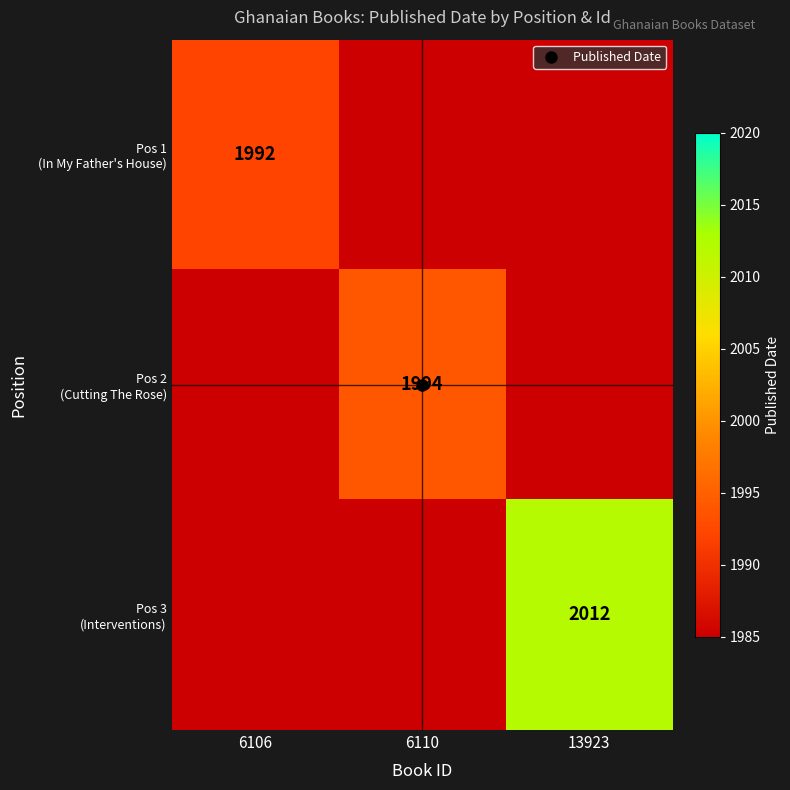

Rank the series at 13923 from lowest to highest value.

Pos 1 (In My Father's House), Pos 2 (Cutting The Rose), Pos 3 (Interventions)